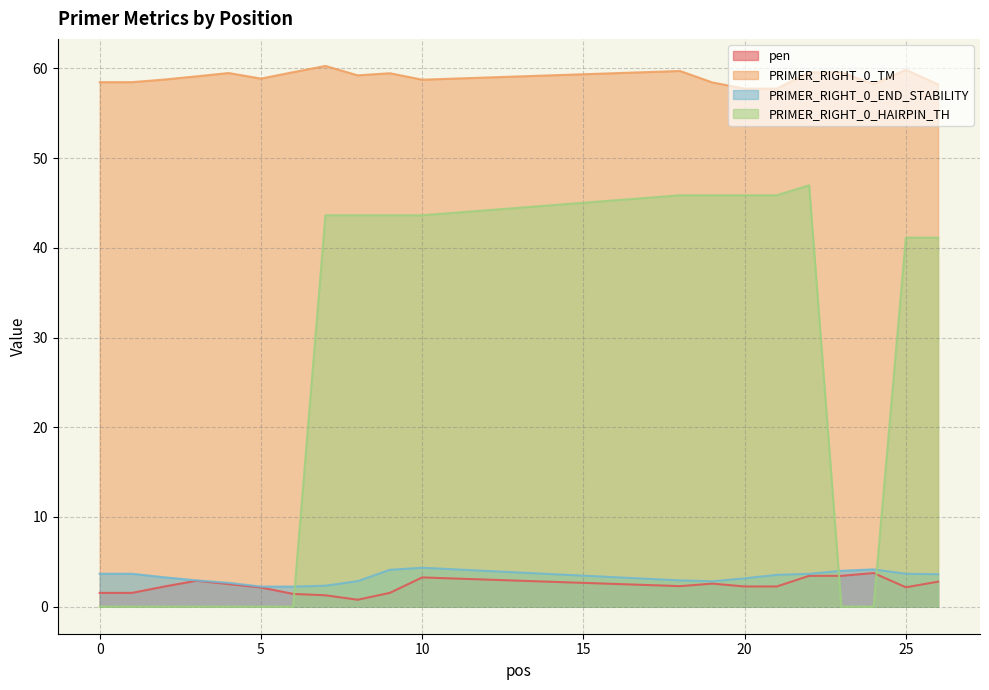

Which series has the widest spread of values?

PRIMER_RIGHT_0_HAIRPIN_TH